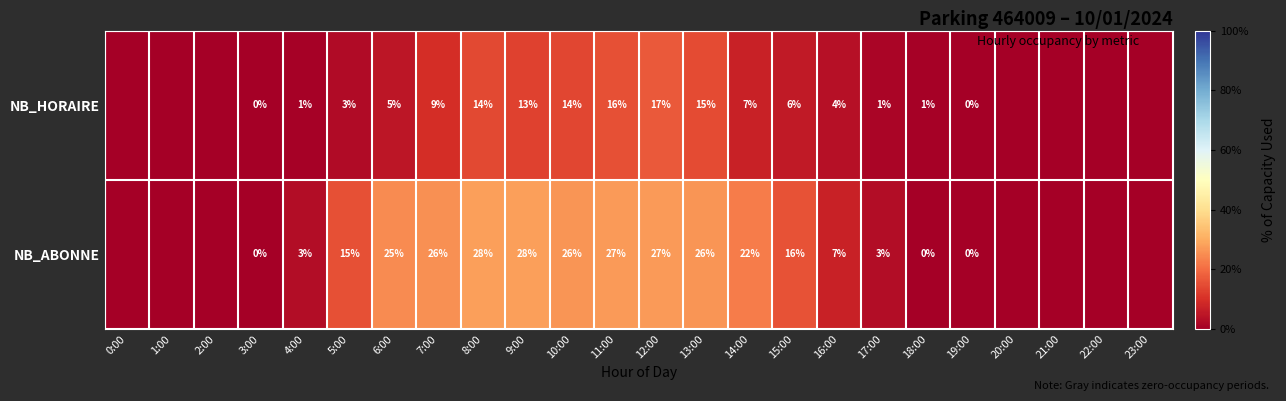

What is the difference between the NB_ABONNE values at 3:00 and 12:00?

27